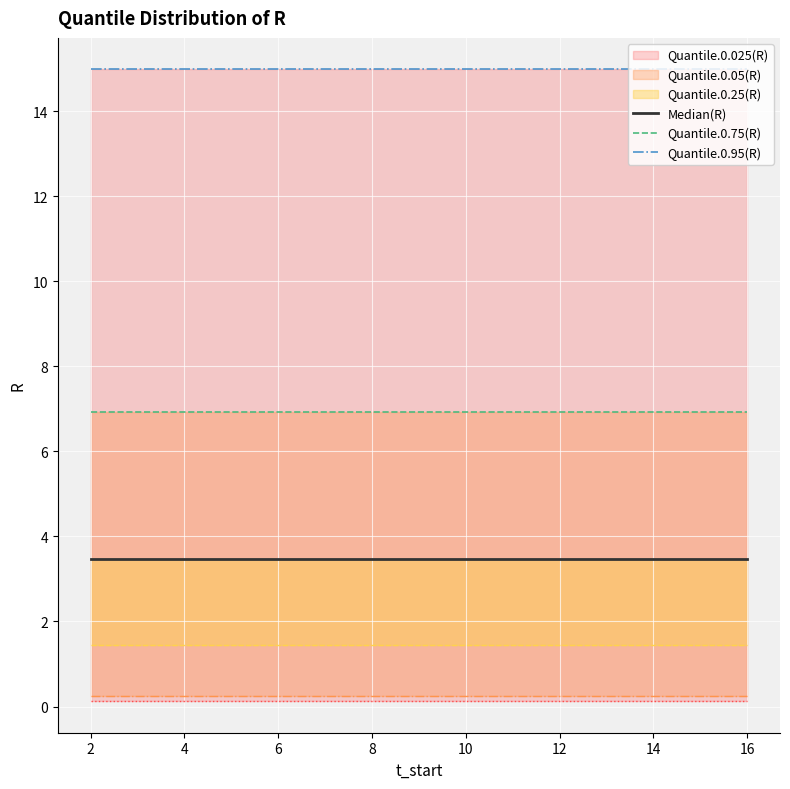

True or false: Median(R) and Quantile.0.75(R) intersect in this chart.

False